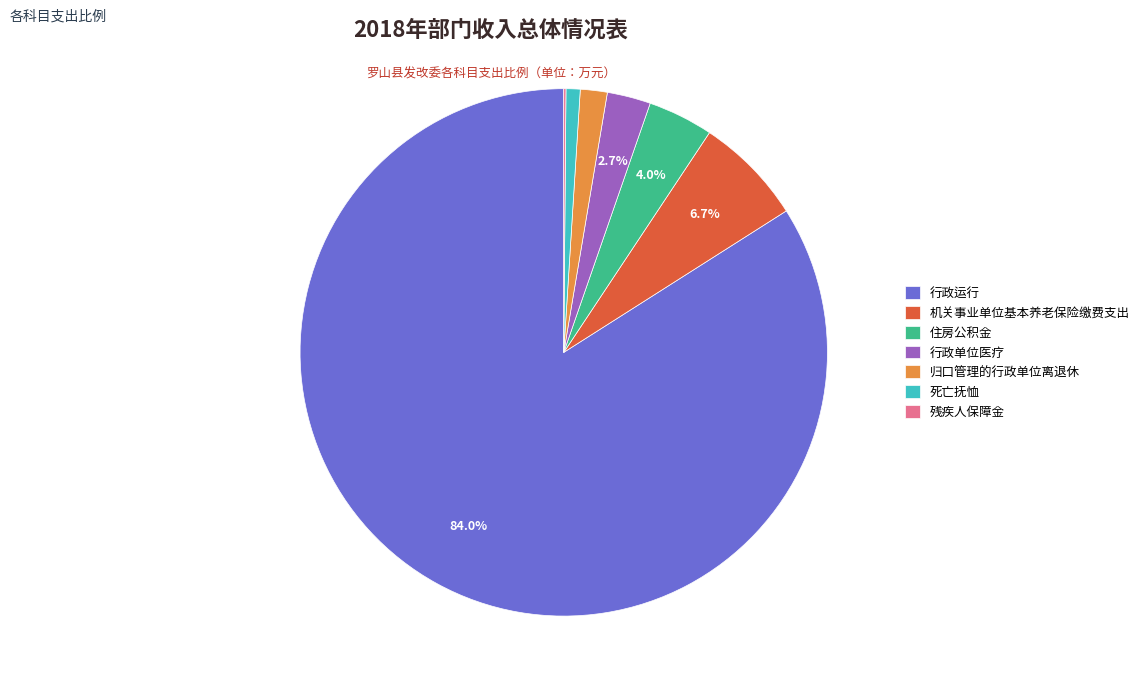

To the nearest percent, what percentage of the pie is 死亡抚恤?

1%